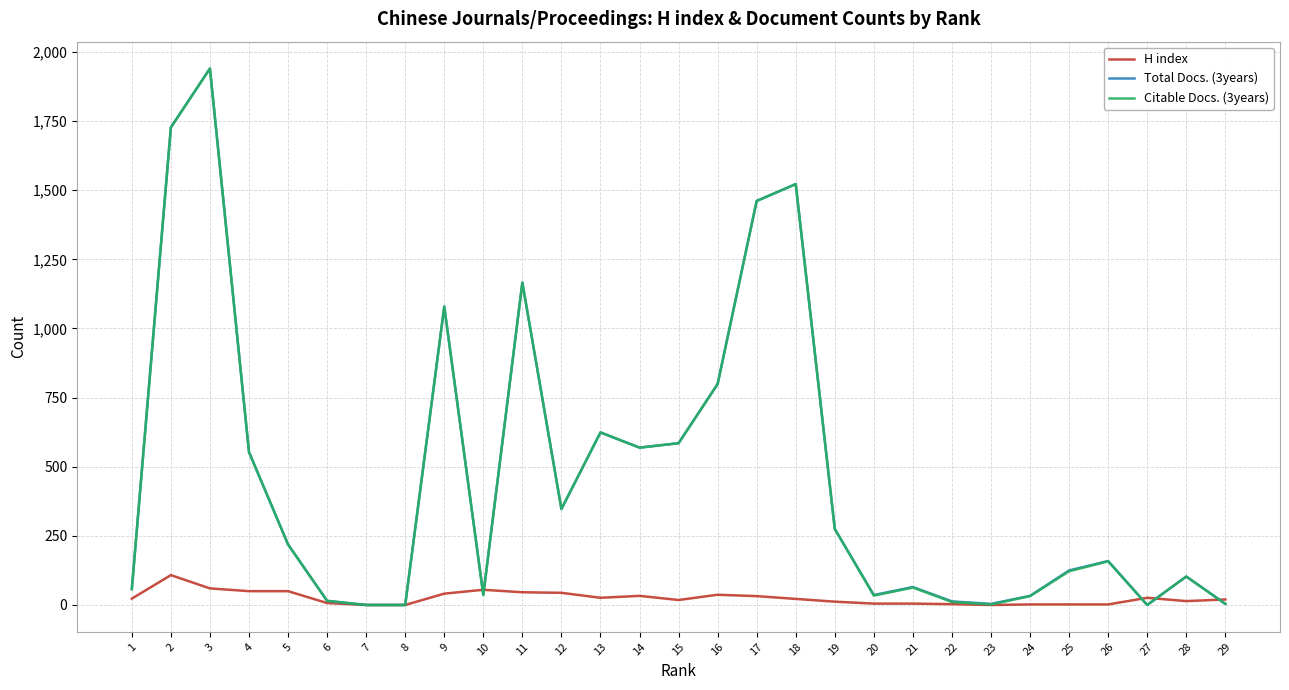

Is the value of Total Docs. (3years) at 12 greater than the value of Citable Docs. (3years) at 6?

Yes